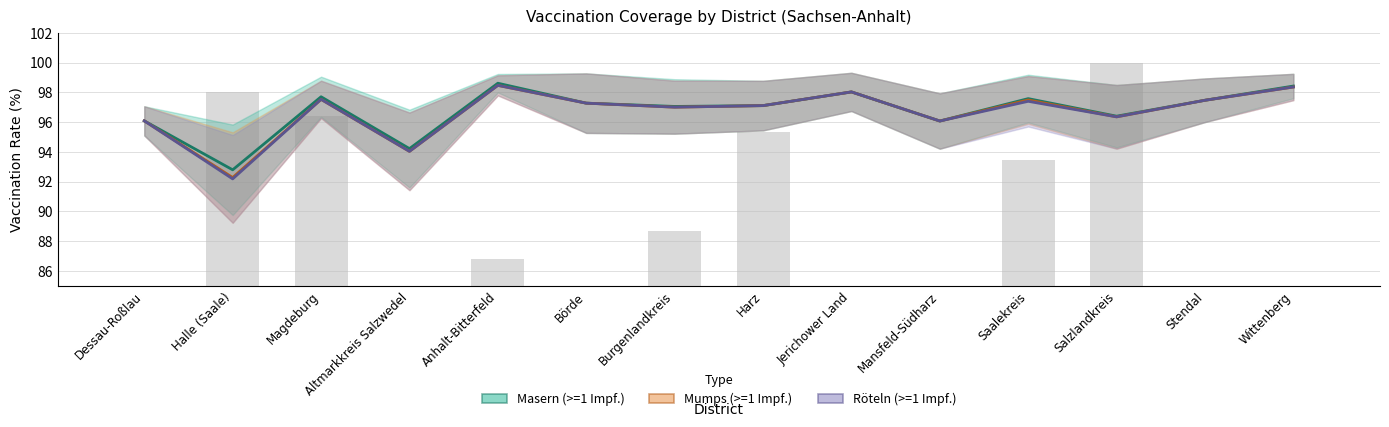

What position from the left is Saalekreis?

11